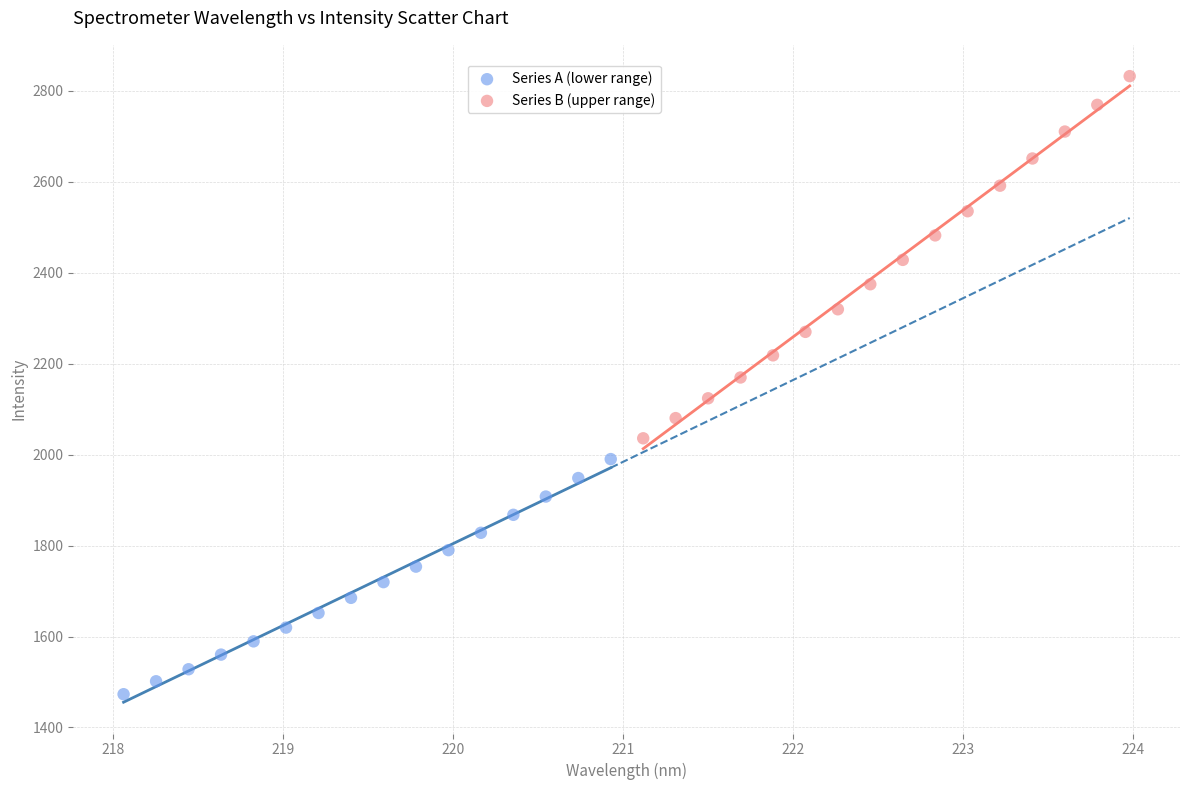

What are all the series names shown in the legend?

Series A (lower range), Series B (upper range)